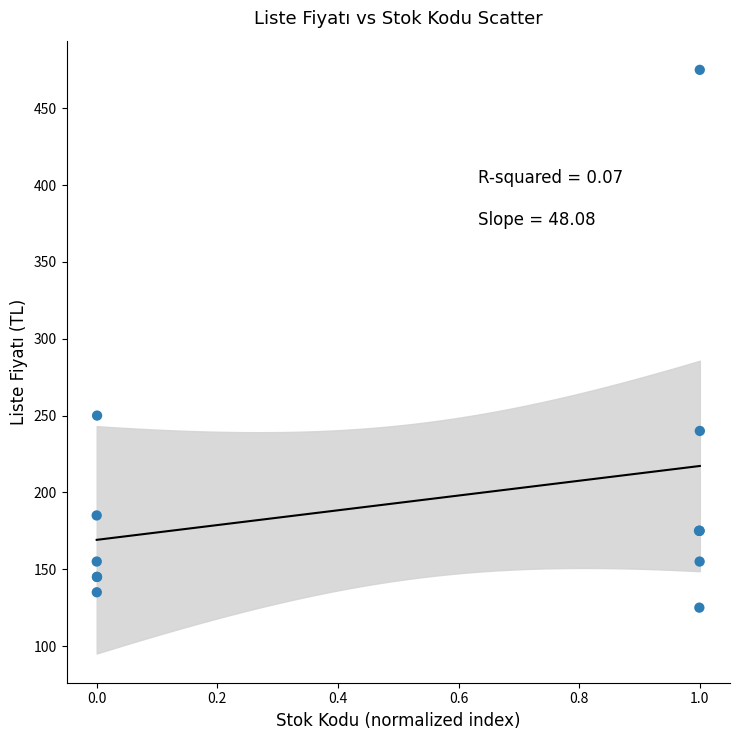

What Y value in the scatter plot is closest to 300?

250